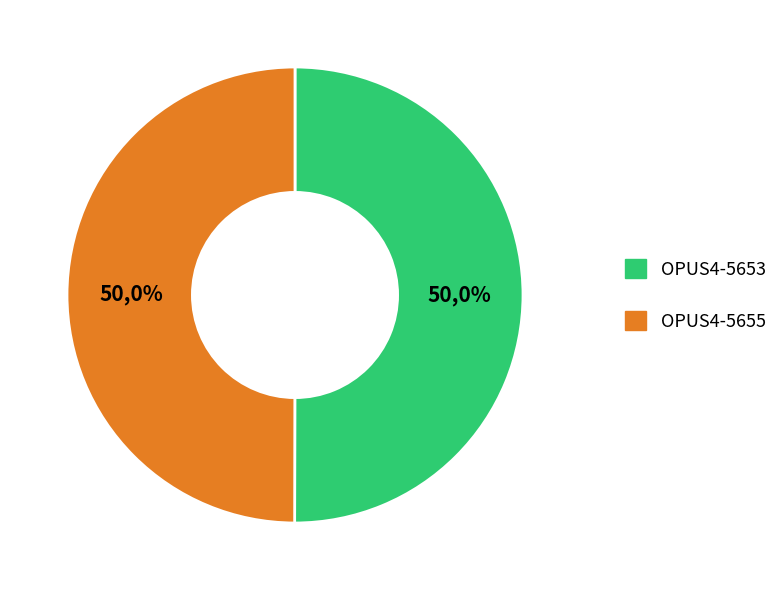

To the nearest percent, what is the combined percentage of OPUS4-5655 and OPUS4-5653?

100%